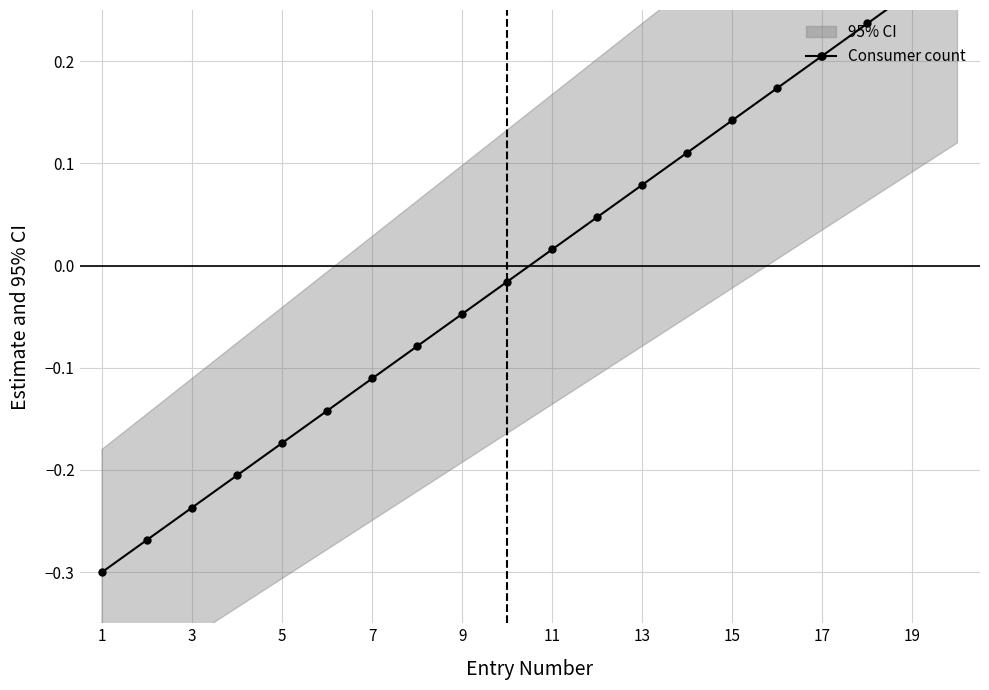

How many categories are shown in the chart?

20